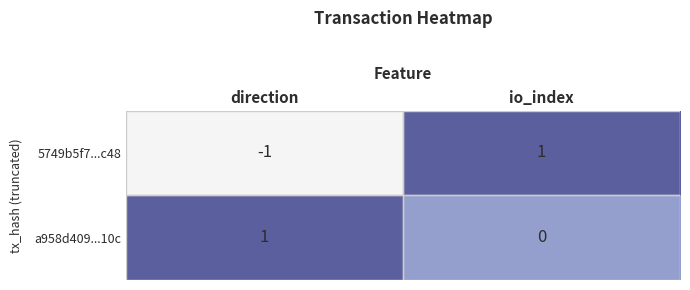

At which label is 5749b5f7...c48 closest to 0?

direction